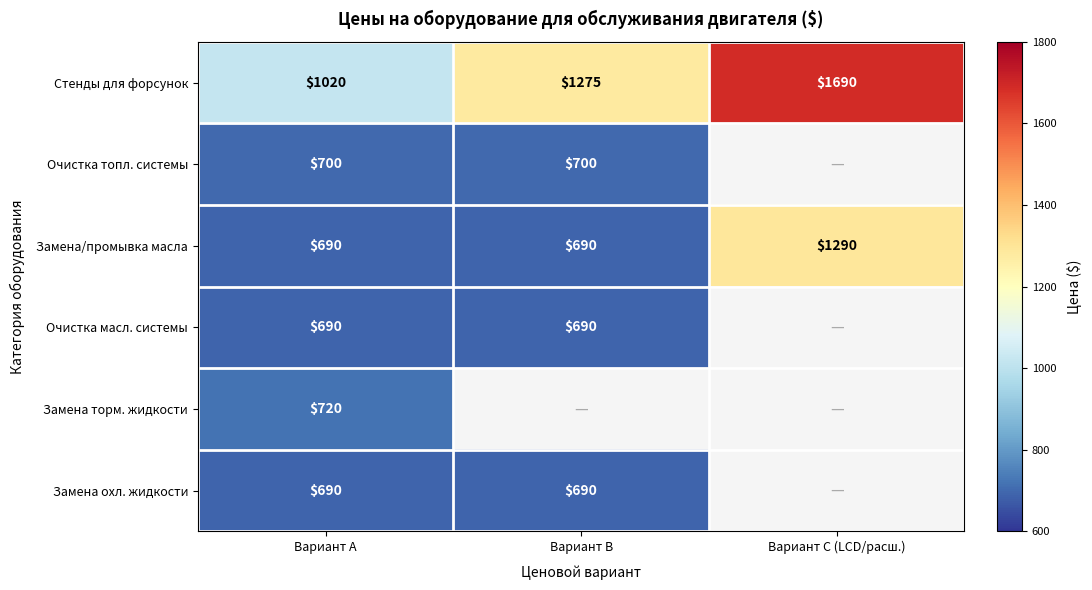

How many distinct data groups are displayed?

6